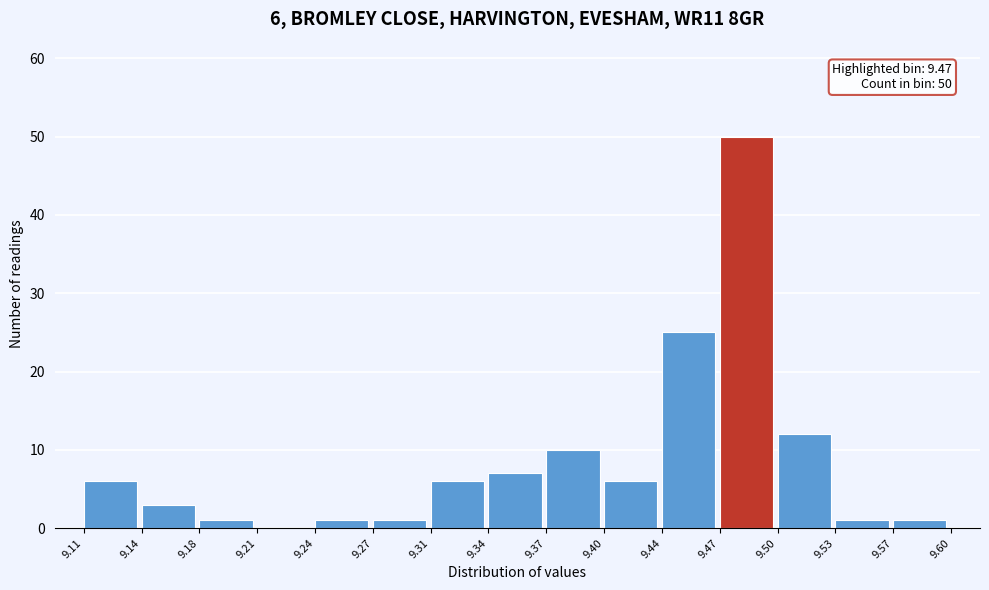

Over which range of the x-axis is the bar tallest?

9.47 to 9.50